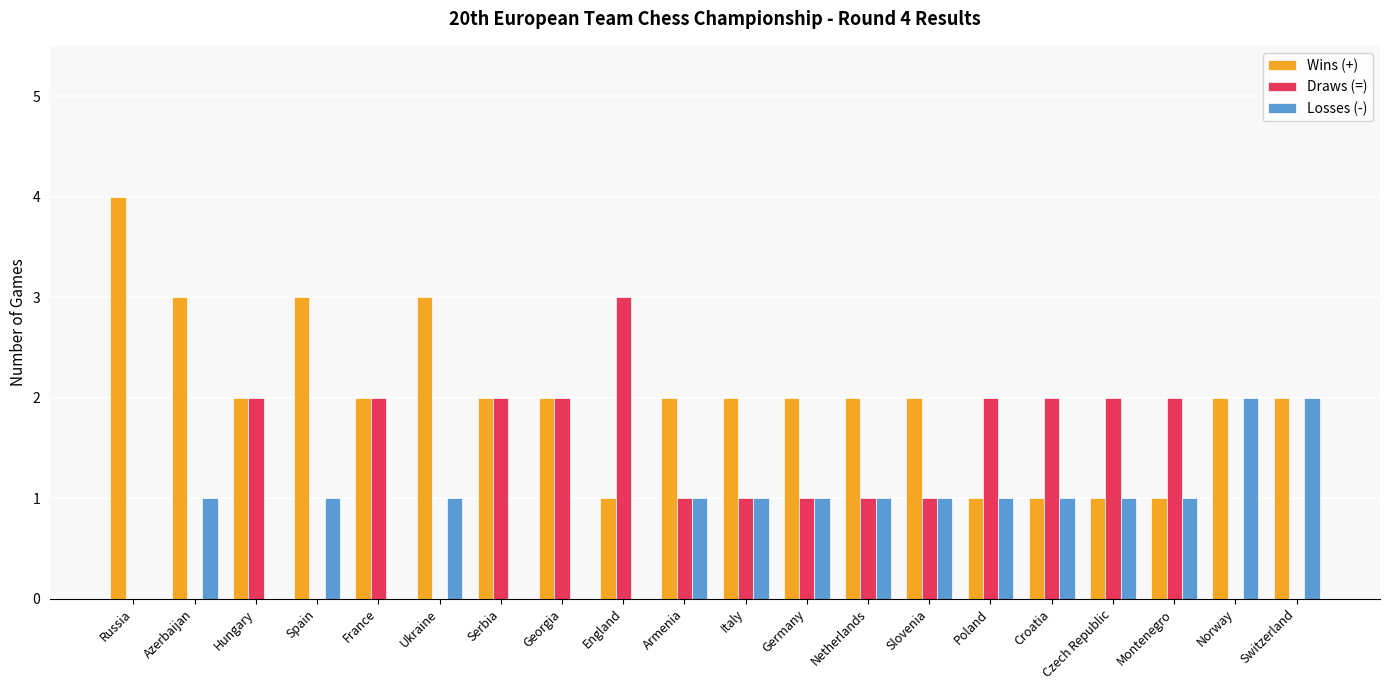

Which label corresponds to the largest value in the chart?

Russia